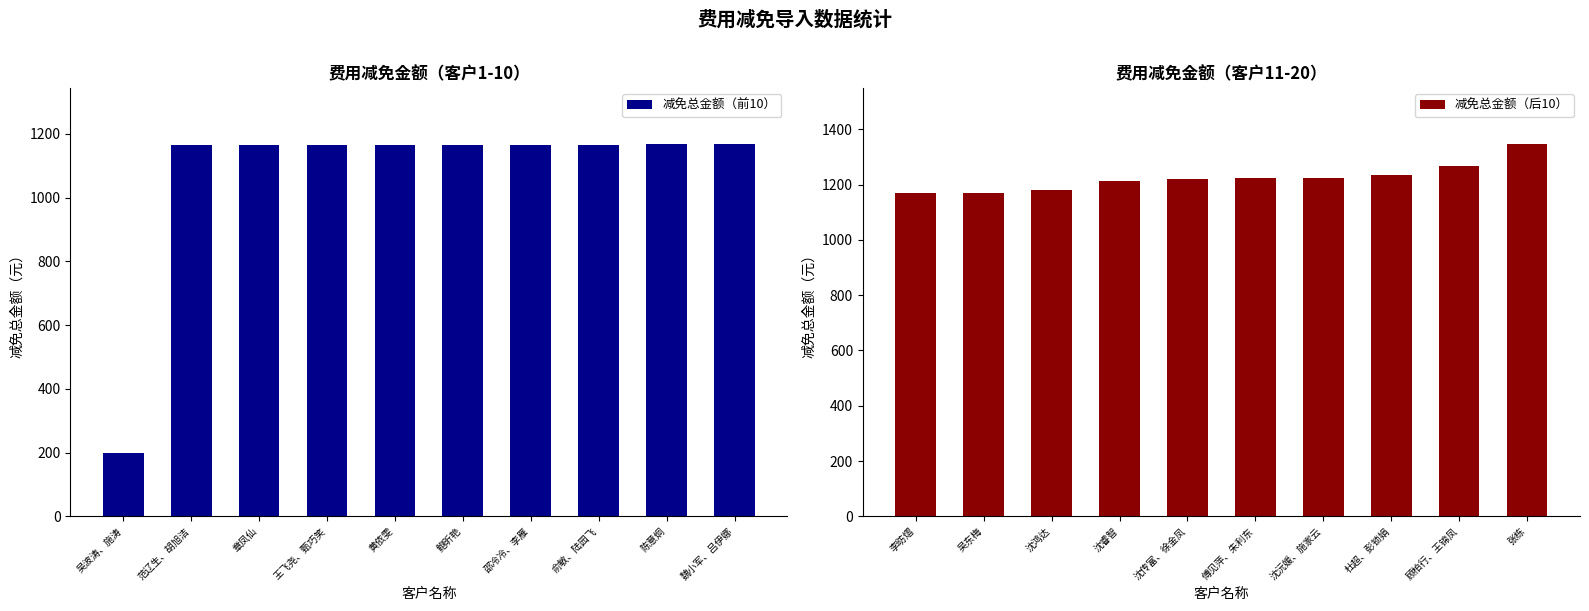

What is the difference between the second highest and minimum values in the 减免总金额（前10） series?

967.0